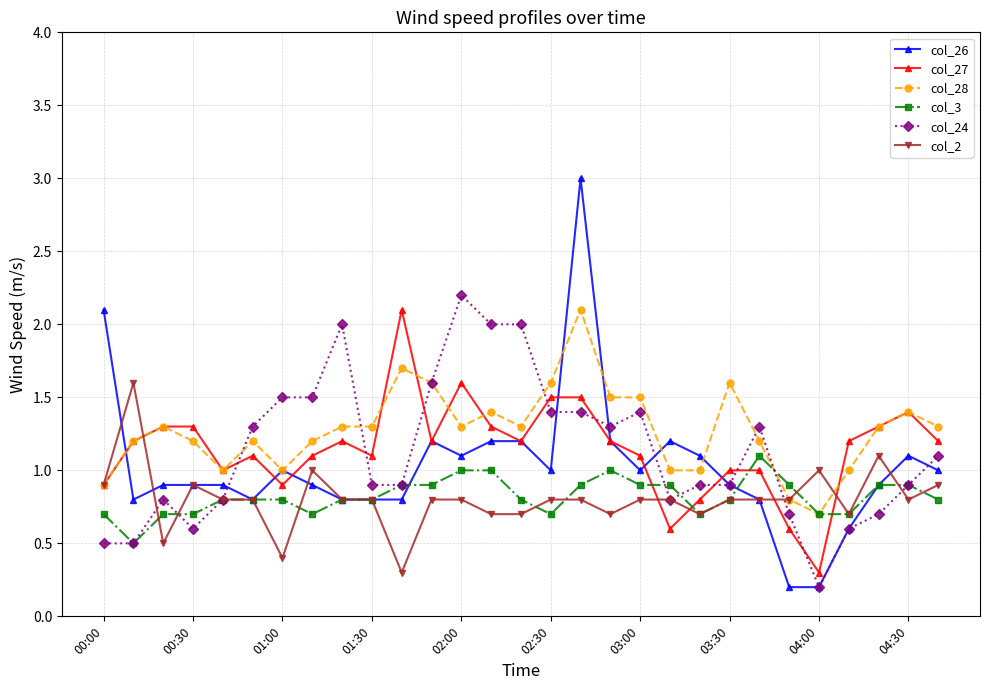

Which series has the largest range (max minus min)?

col_26